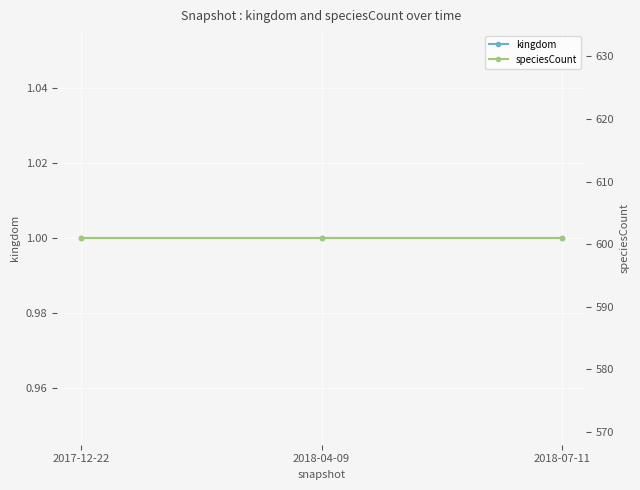

Which label corresponds to the smallest value in the chart?

2017-12-22